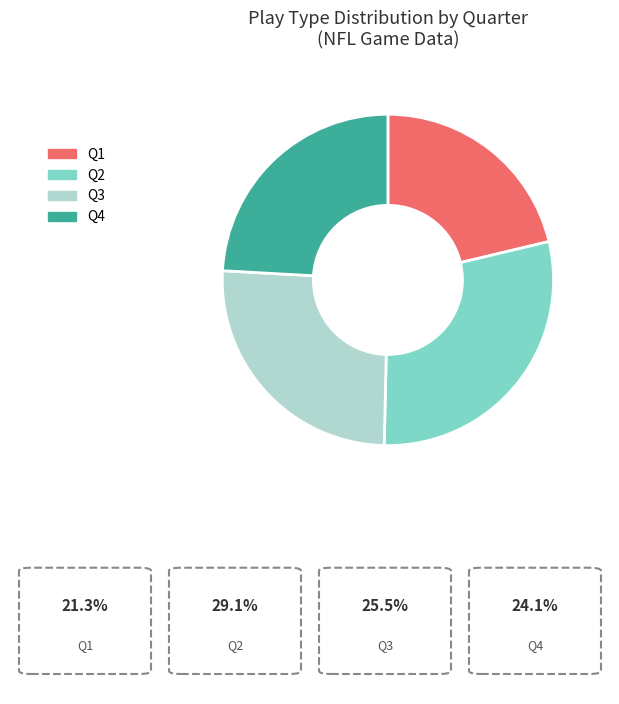

Does Q4 represent more than half of the total?

No